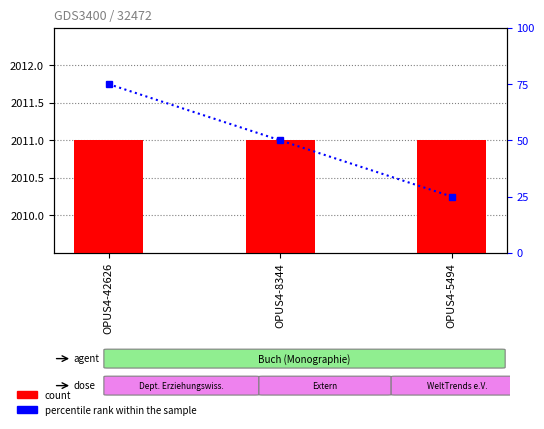

Between OPUS4-8344 and OPUS4-5494, which is larger?

OPUS4-8344